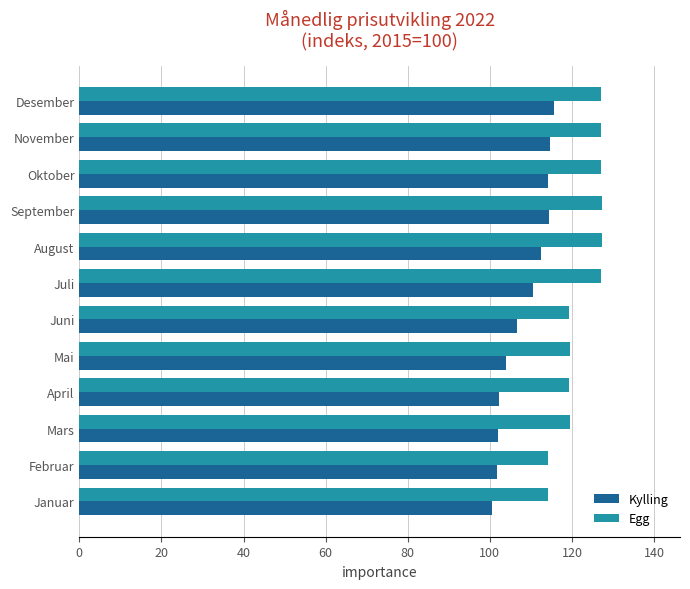

Is it true that Egg equals 127.1 at Juli?

True